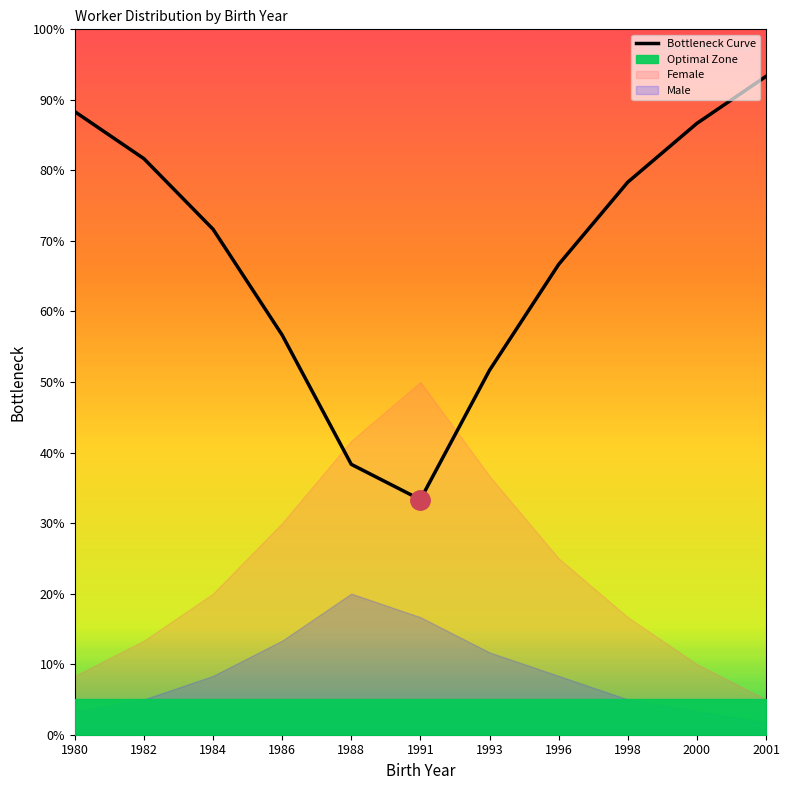

Which label corresponds to the largest value in the chart?

2001